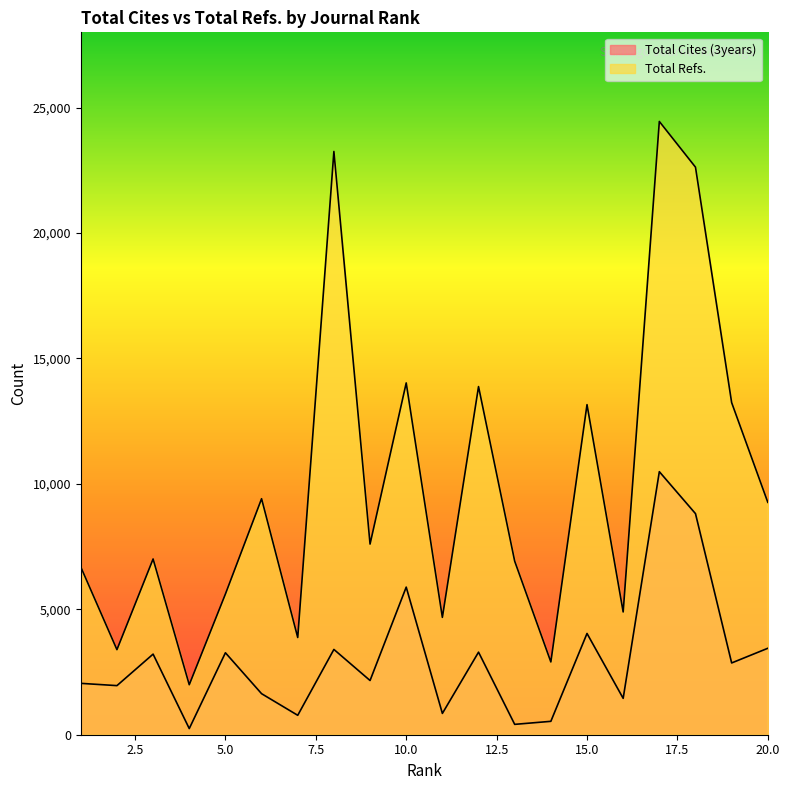

At how many categories does at least one series exceed 24019?

1